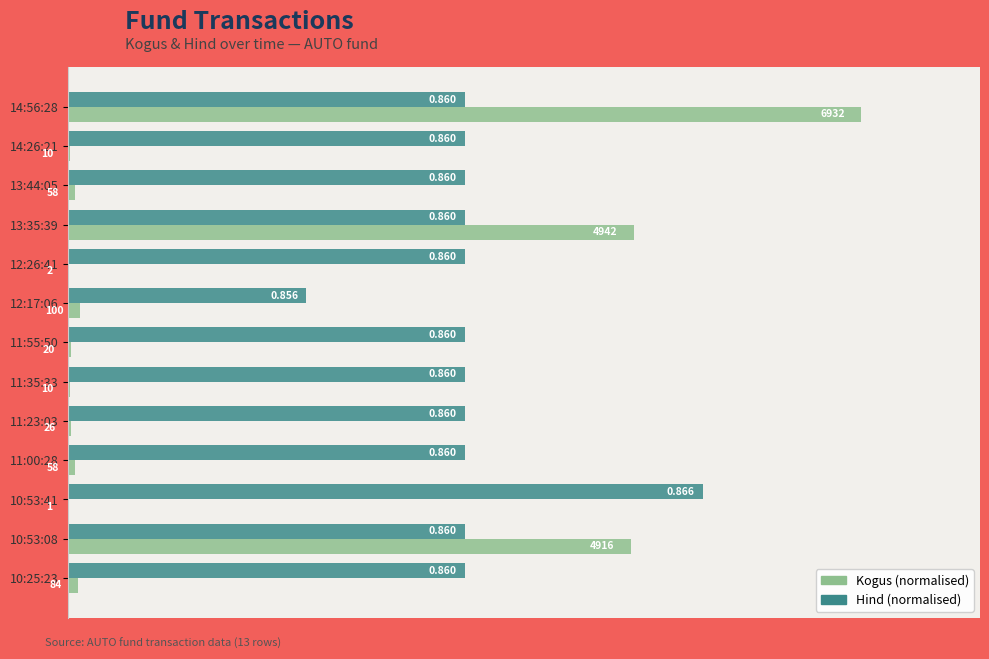

Count the number of data series in this chart.

2